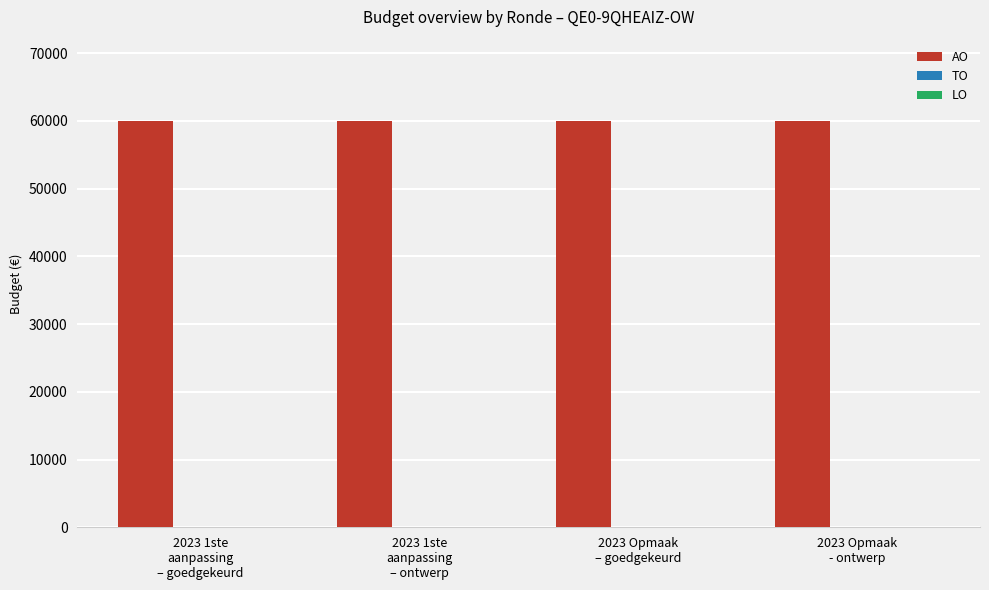

How many groups of bars are there?

4